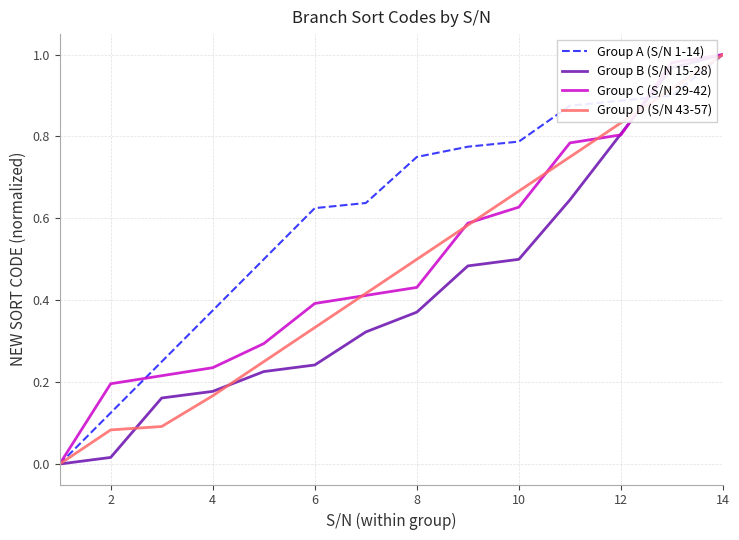

Reading left to right, what are all the values shown in this chart?

Group A (S/N 1-14): 0.0	0.1	0.2	0.4	0.5	0.6	0.6	0.8	0.8	0.8	0.9	0.9	0.9	1.0
Group B (S/N 15-28): 0.0	0.0	0.2	0.2	0.2	0.2	0.3	0.4	0.5	0.5	0.6	0.8	1.0	1.0
Group C (S/N 29-42): 0.0	0.2	0.2	0.2	0.3	0.4	0.4	0.4	0.6	0.6	0.8	0.8	1.0	1.0
Group D (S/N 43-57): 0.0	0.1	0.1	0.2	0.2	0.3	0.4	0.5	0.6	0.7	0.8	0.8	0.9	1.0